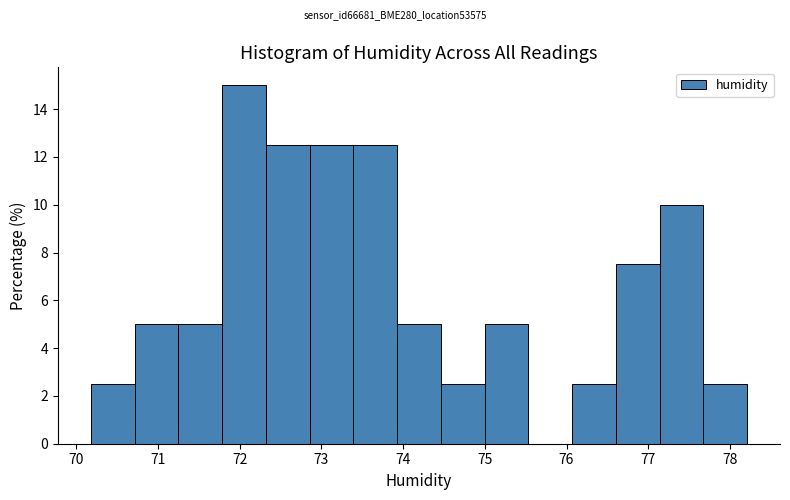

How tall is the bar that spans 75.0 to 75.5 on the x-axis? Neither the bar edges nor the heights are printed on the chart, so give them approximately, as read against the axes.

5.0